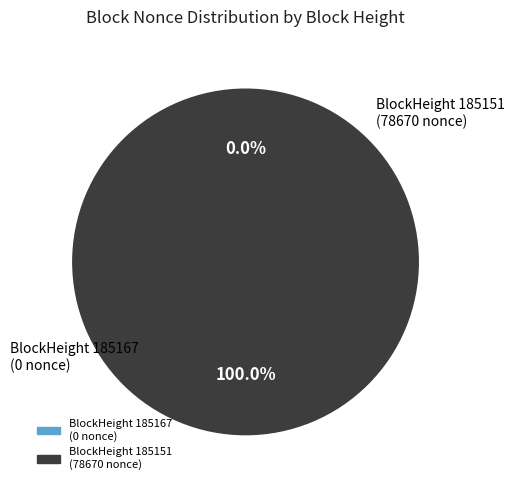

What percentage is the 185151 slice, to the nearest percent?

100%